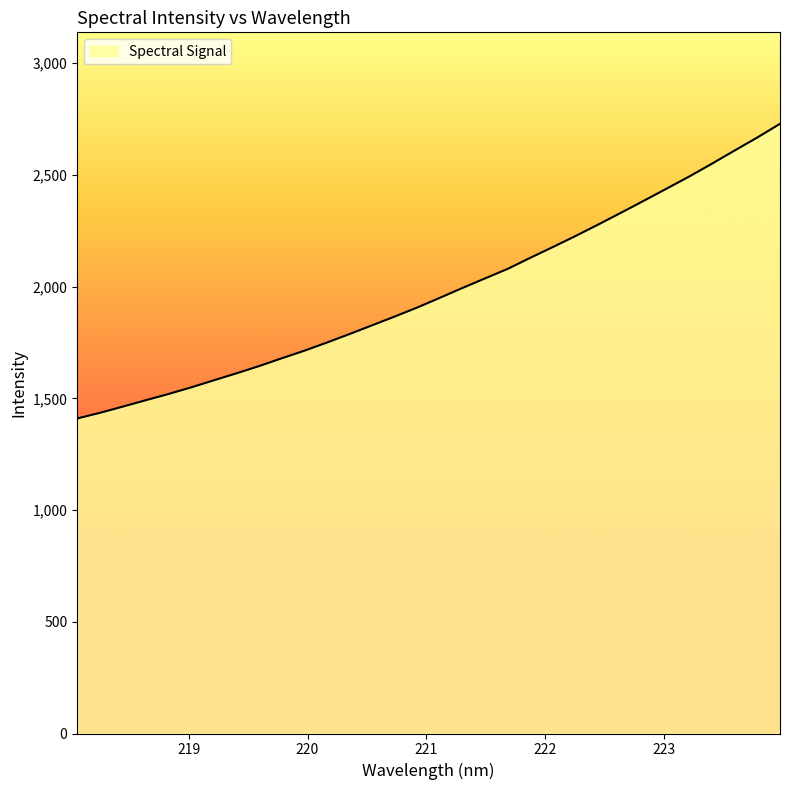

What is the smallest value displayed?

1409.9